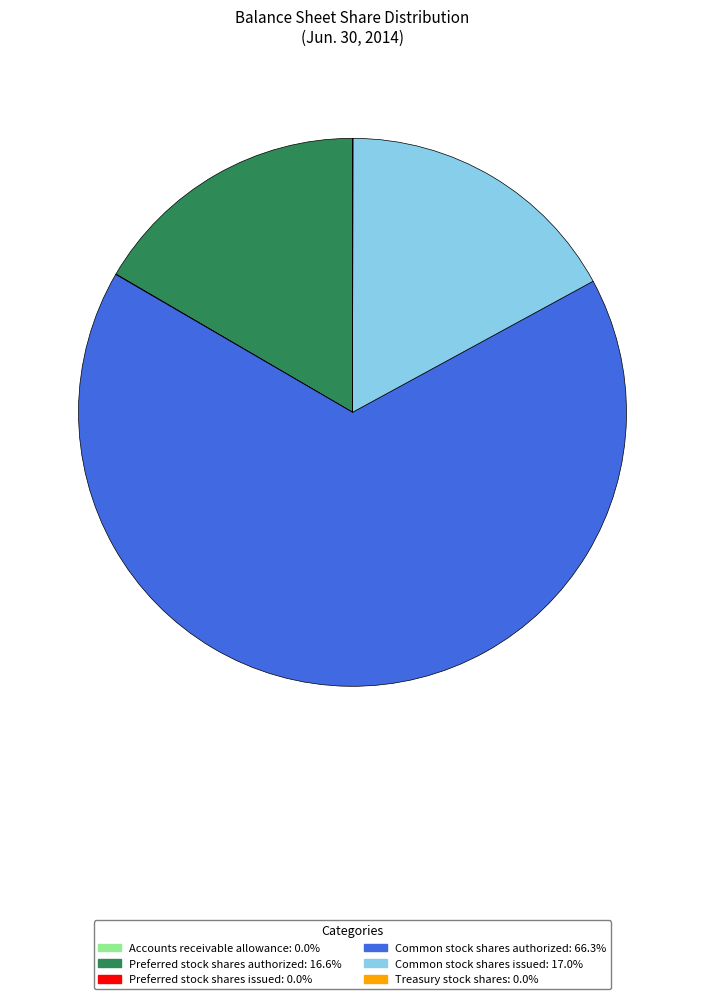

Which has a higher value, Common stock shares authorized or Preferred stock shares authorized?

Common stock shares authorized